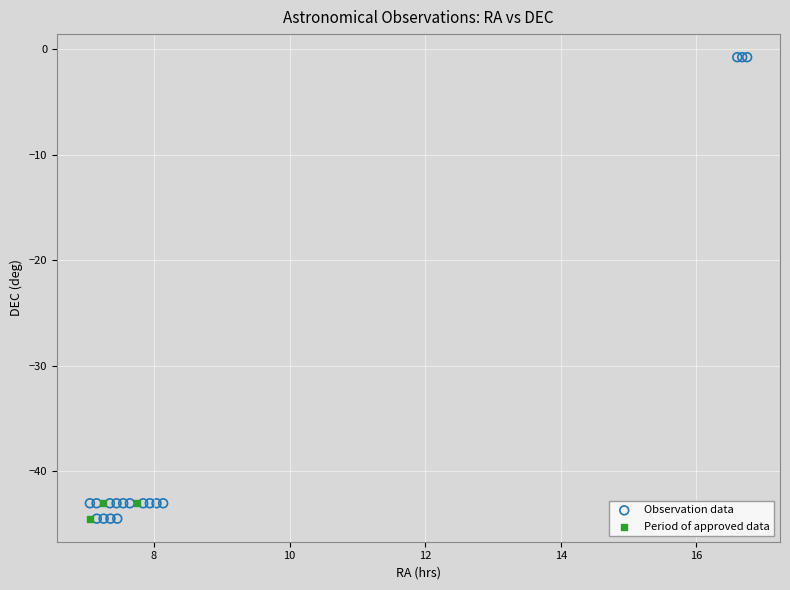

Which series reaches the maximum Y coordinate?

Observation data